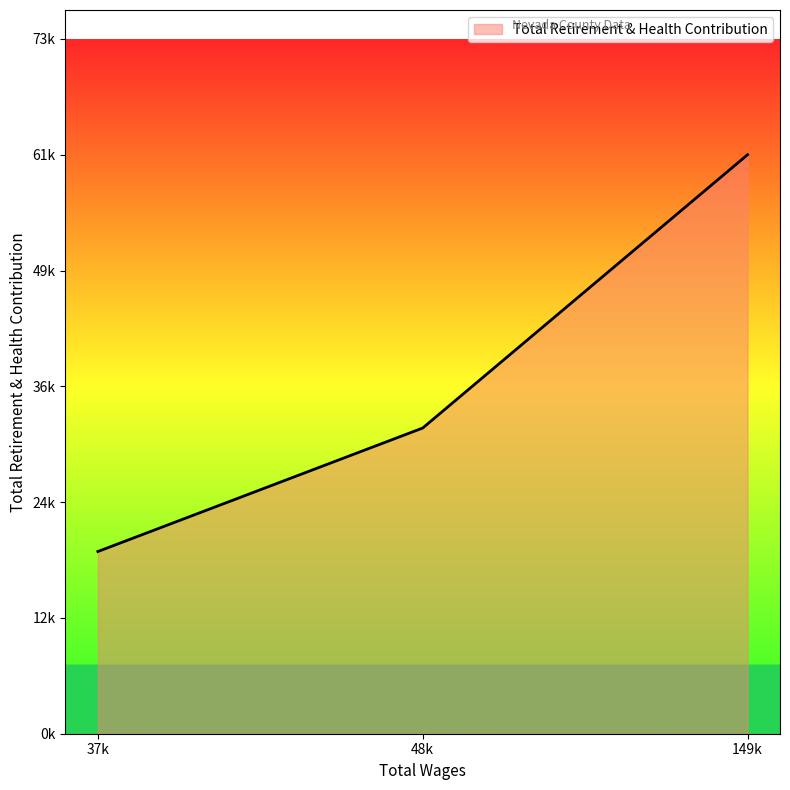

List the labels in order of value, smallest first.

37k, 48k, 149k